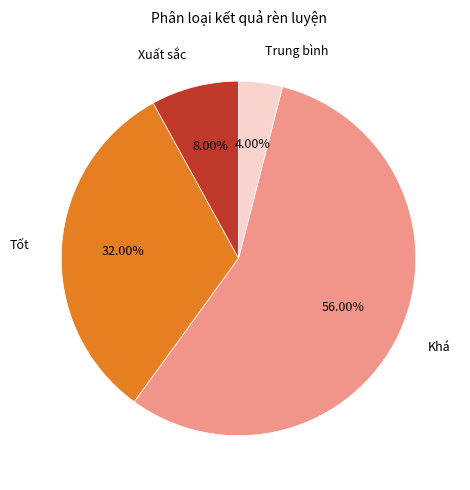

To the nearest percent, what is the combined percentage of Khá and Trung bình?

60%